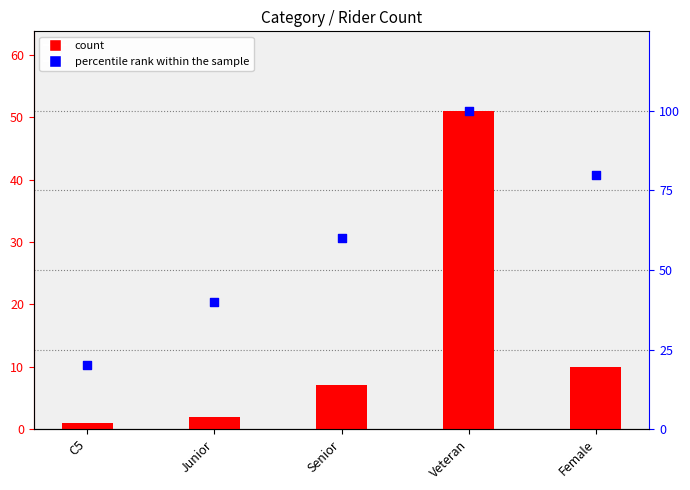

Which series contains the highest Y value?

percentile rank within the sample